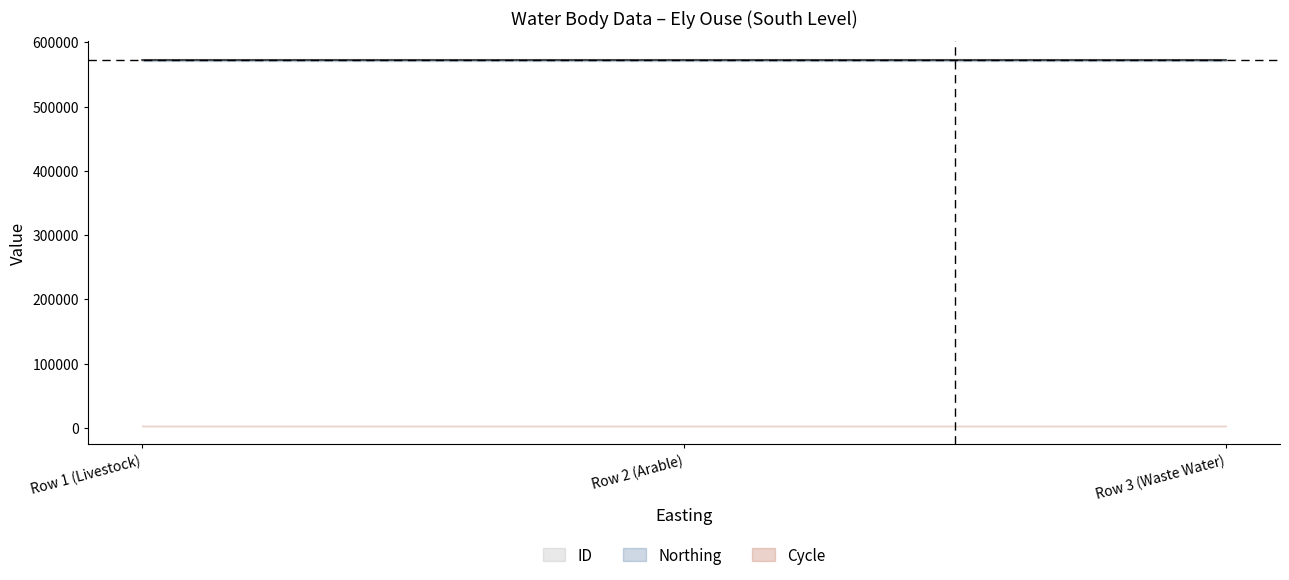

Between Row 3 (Waste Water) and Row 1 (Livestock), which is larger?

Row 1 (Livestock)